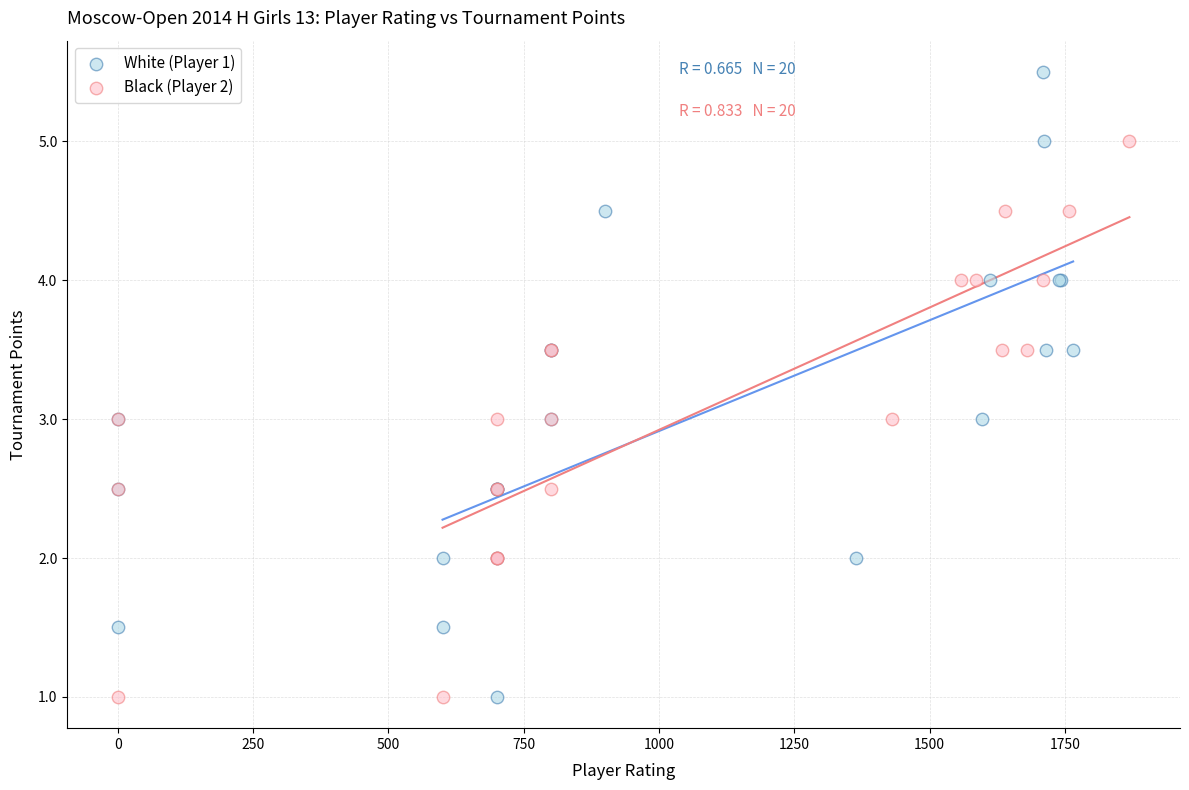

Which series reaches the maximum Y coordinate?

White (Player 1)